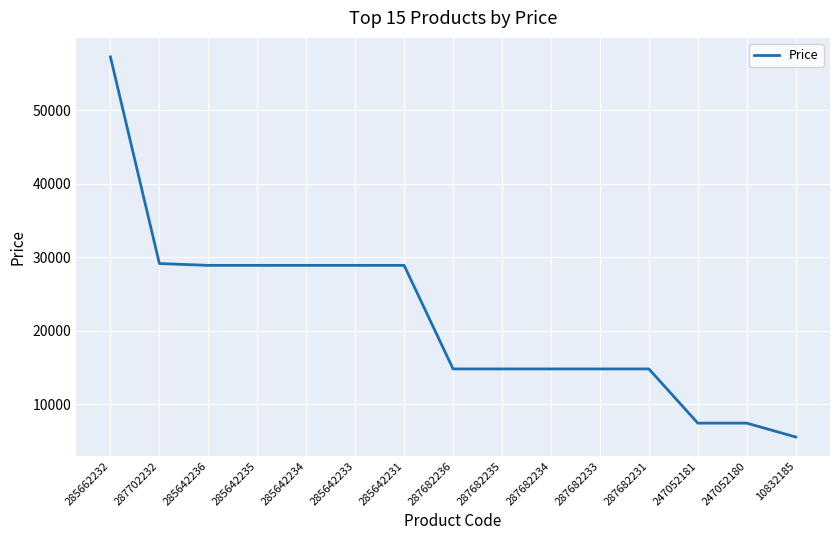

Is it true that the value at 285642234 is 28901.7?

True